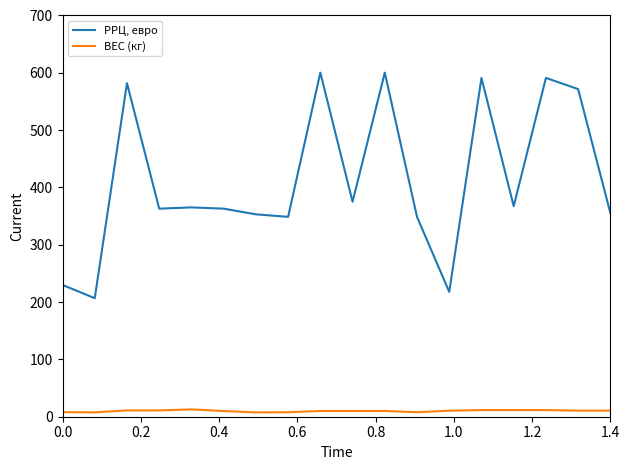

Which series has the largest total across all categories?

РРЦ, евро